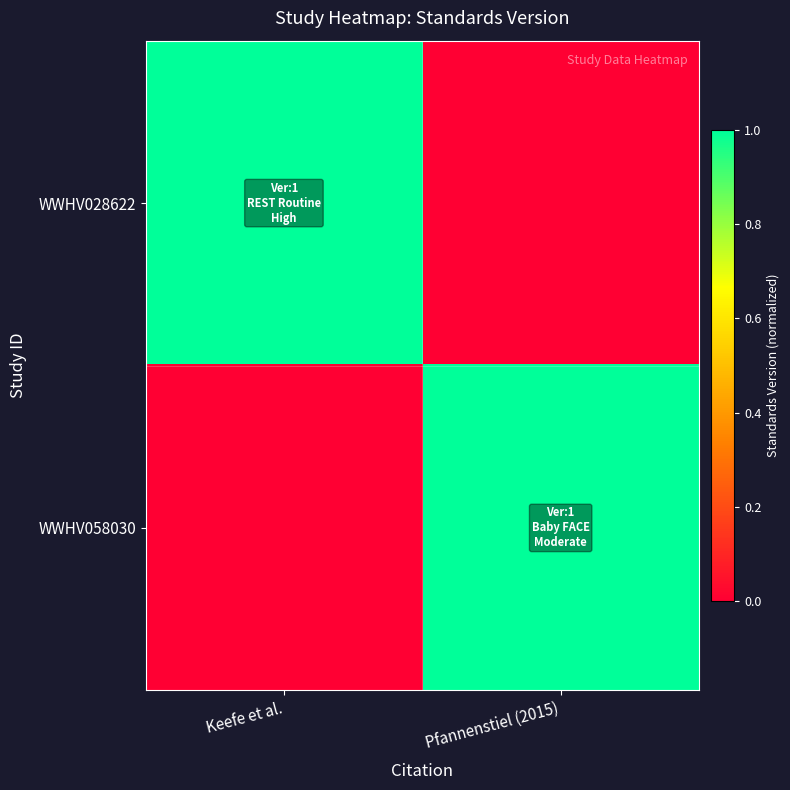

What is the spread (max minus min) of values at Keefe et al.?

1